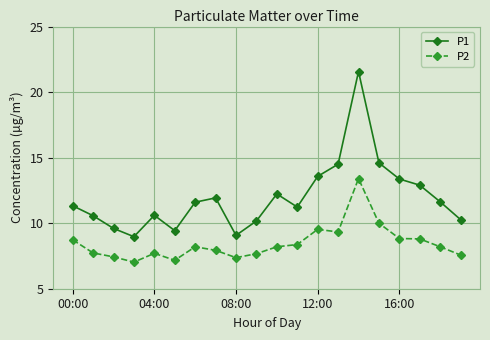

Which series has the largest total across all categories?

P1